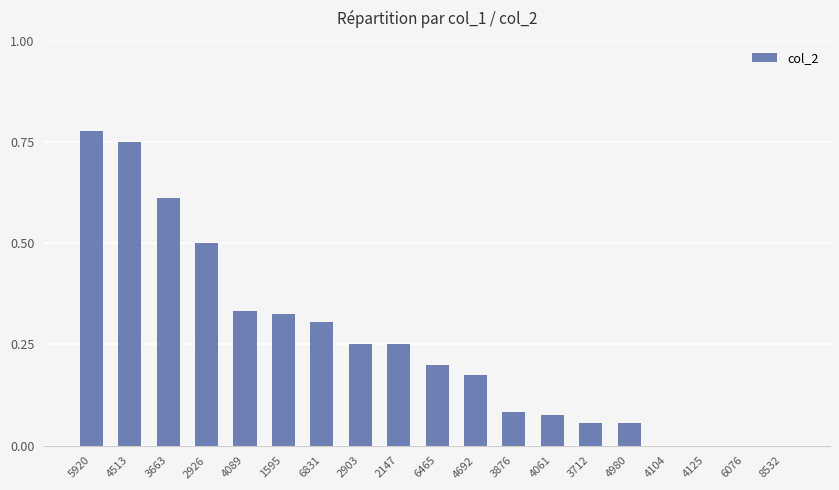

Which label corresponds to the largest value in the chart?

5920